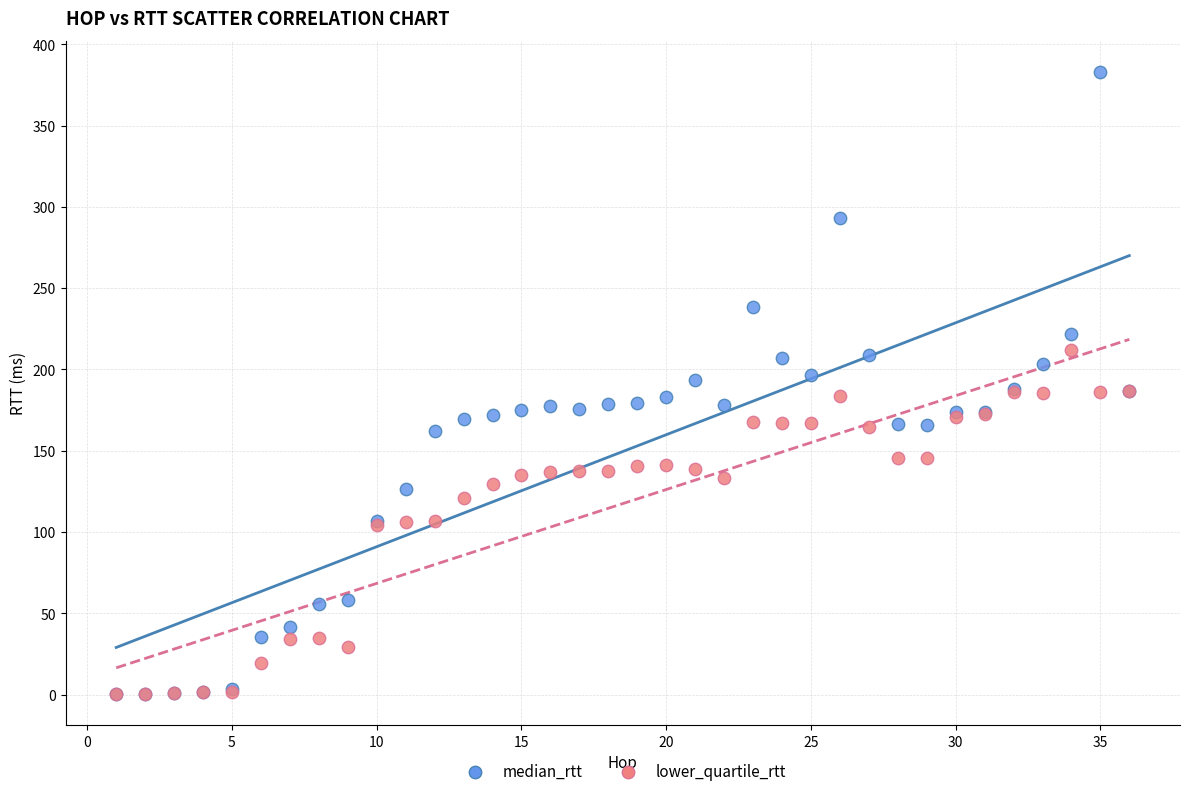

Which series has the largest Y range (max minus min)?

median_rtt